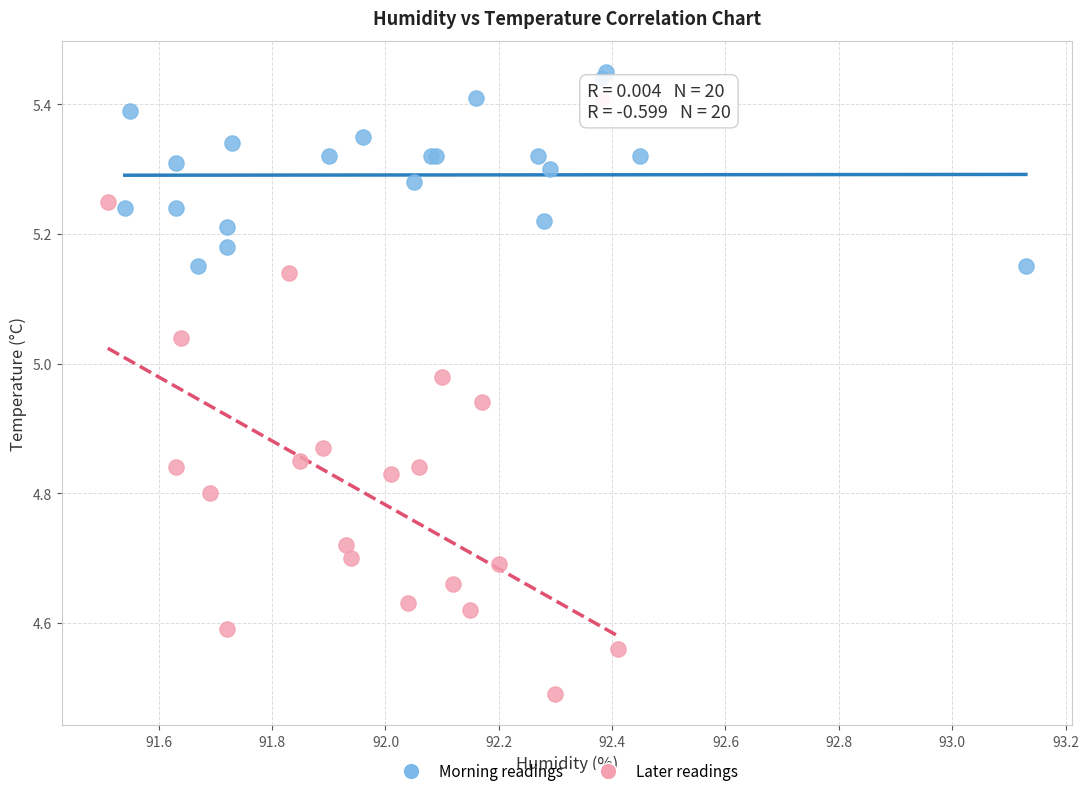

Which series reaches the maximum Y coordinate?

Morning readings